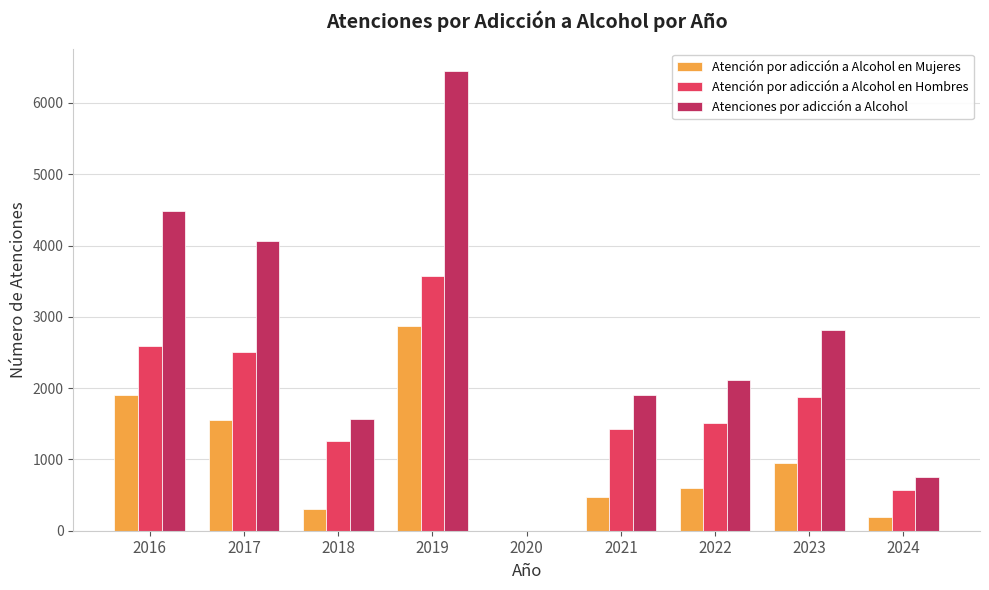

Which series has the largest total across all categories?

Atenciones por adicción a Alcohol